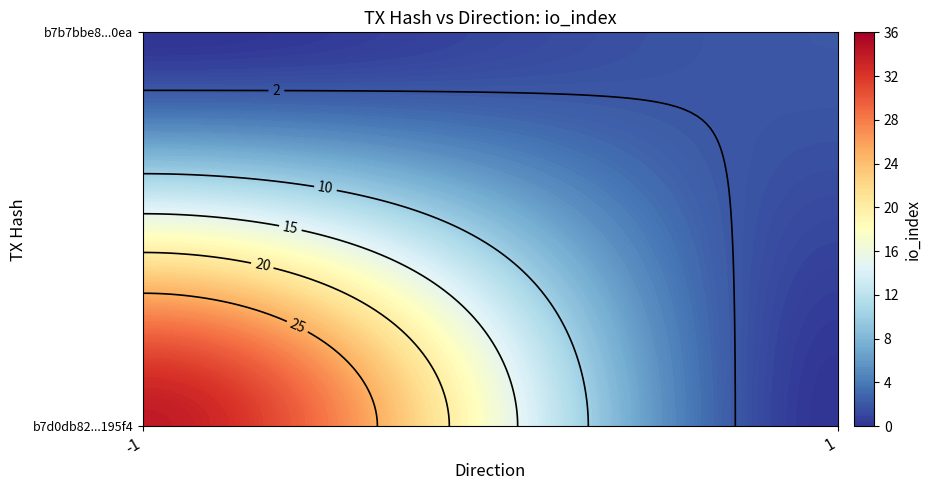

What is the difference between the maximum and minimum values in the b7d0db82298b6ba4526645b2809d78097e195f4 series?

35